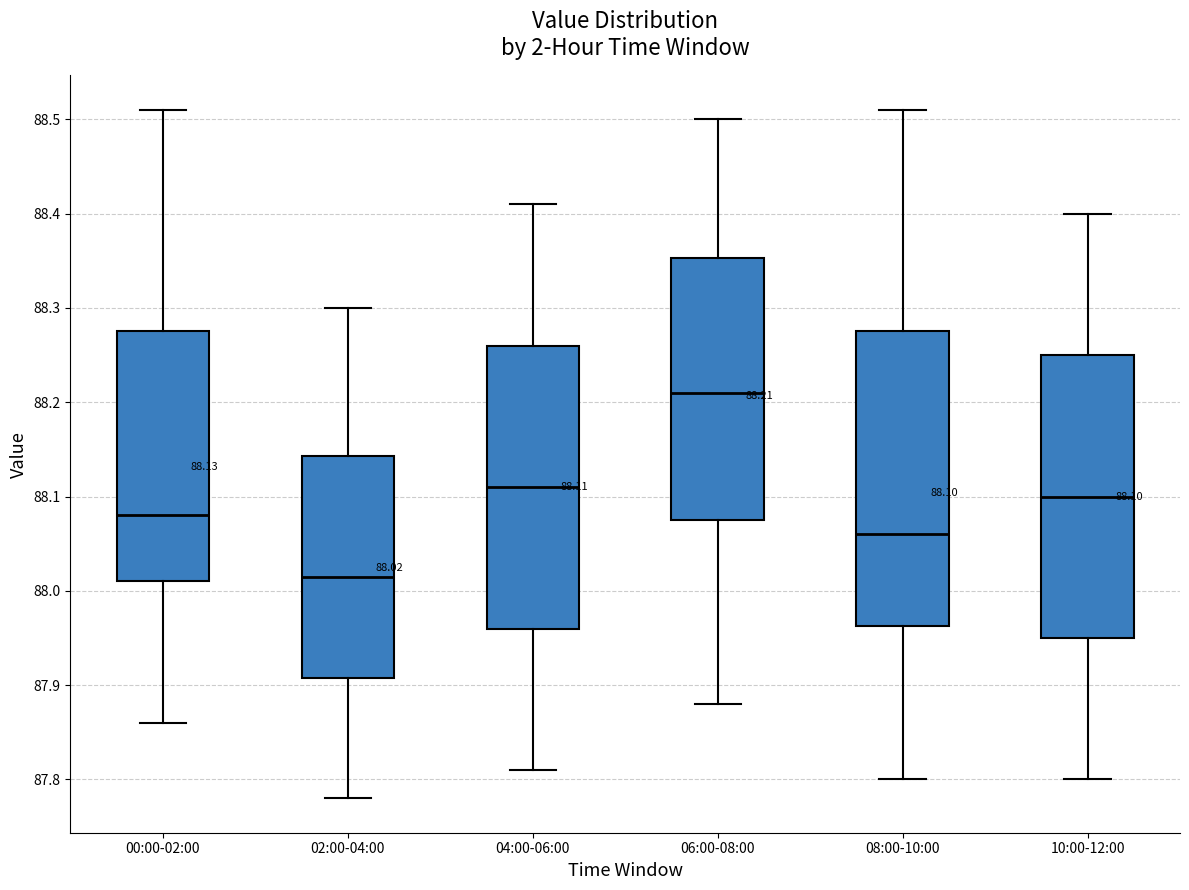

Which box is the tallest, from its lower edge to its upper edge?

08:00-10:00